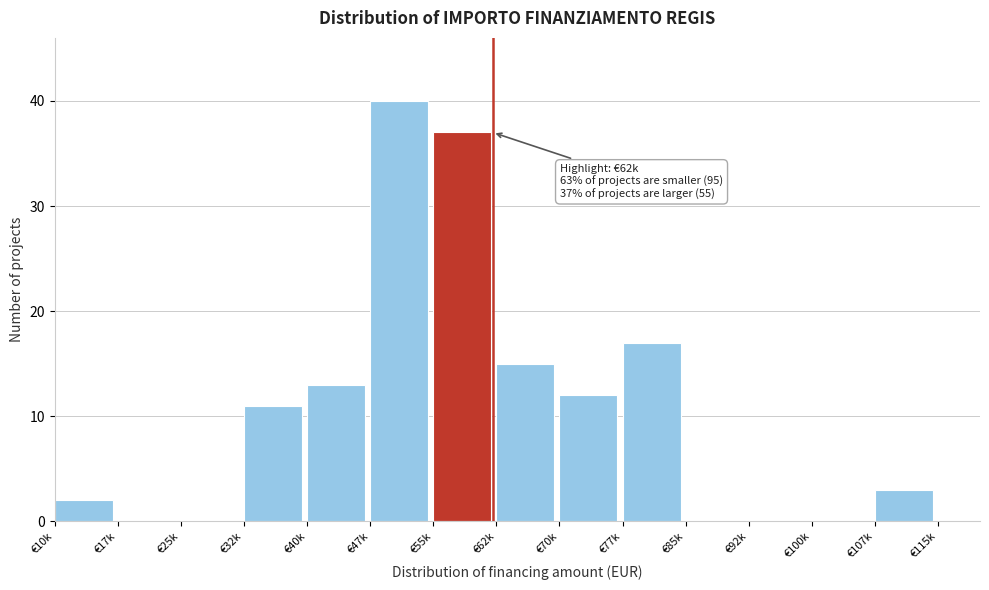

Reading left to right, what are all the values shown in this chart?

€10k=2	€17k=0	€25k=0	€32k=11	€40k=13	€47k=40	€55k=37	€62k=15	€70k=12	€77k=17	€85k=0	€92k=0	€100k=0	€107k=3	€115k=0